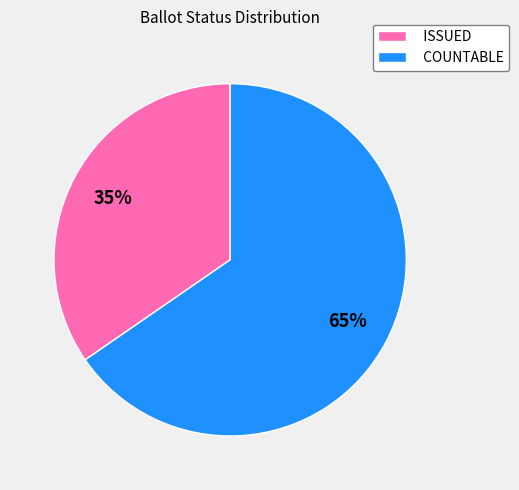

Is the sum of ISSUED and COUNTABLE greater than half?

Yes